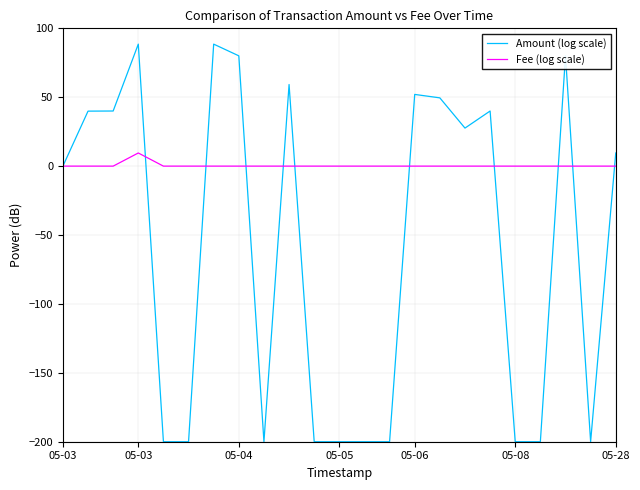

What is the maximum value for Amount (log scale)?

88.5